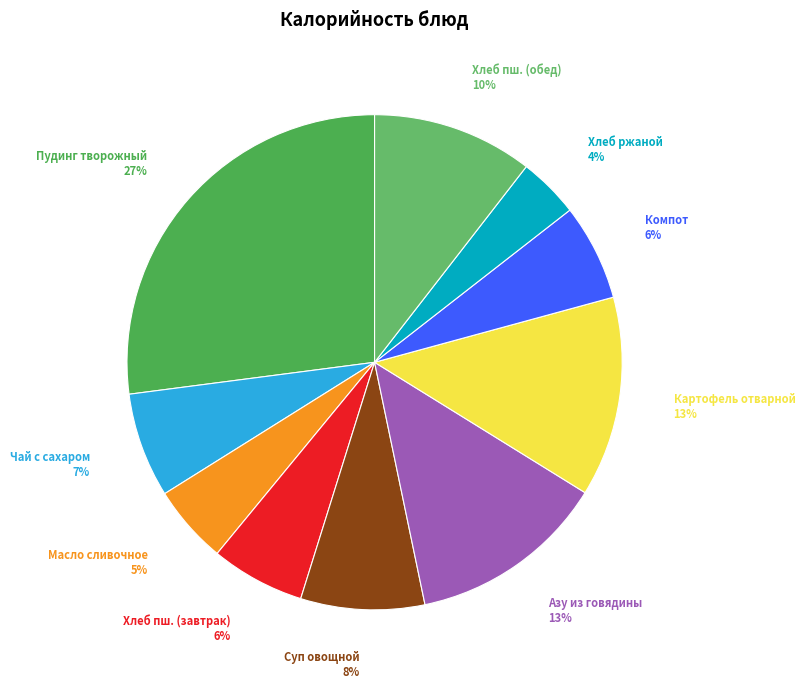

Which category has the biggest portion of the pie?

Пудинг творожный со сгущенным молоком